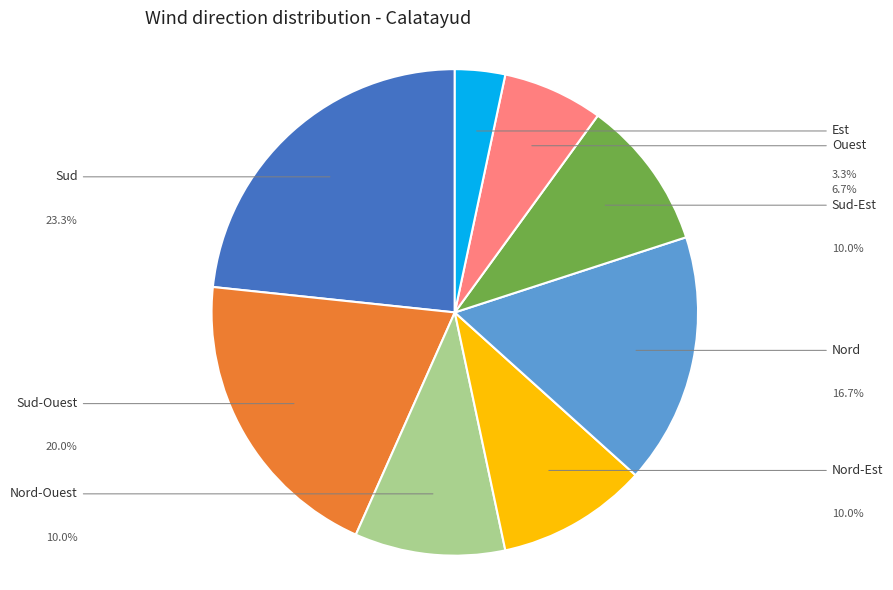

Rank the categories by value from lowest to highest.

Est, Ouest, Nord-Ouest, Nord-Est, Sud-Est, Nord, Sud-Ouest, Sud